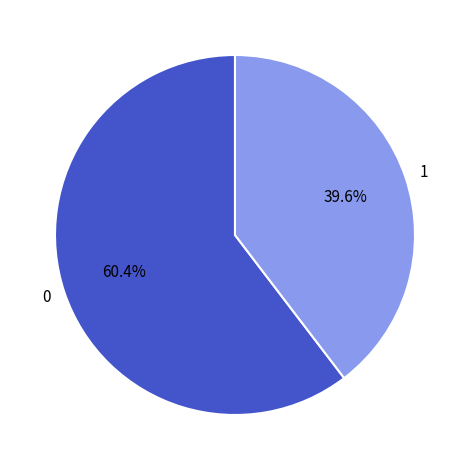

Is there any slice that represents more than half of the pie?

Yes